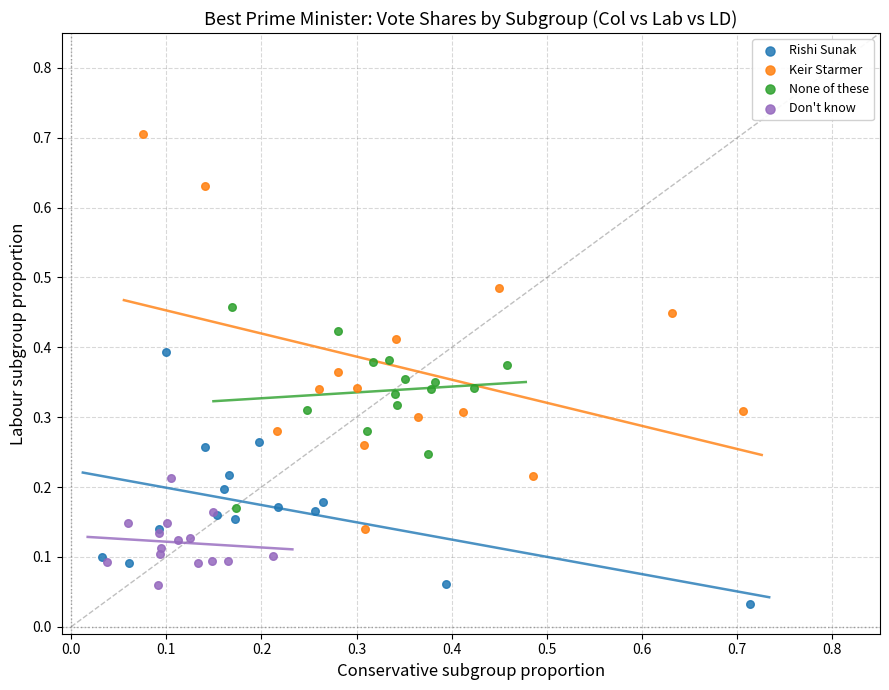

Which series has the widest spread of Y values?

Keir Starmer